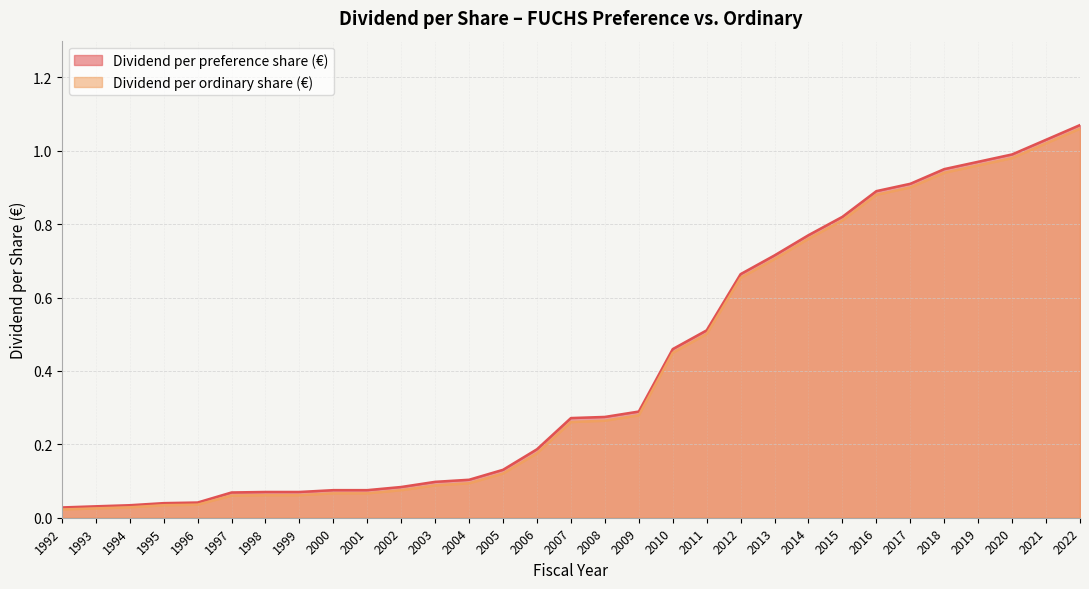

What is the sum of the Dividend per preference share (€) values at 1996 and 2019?

1.0